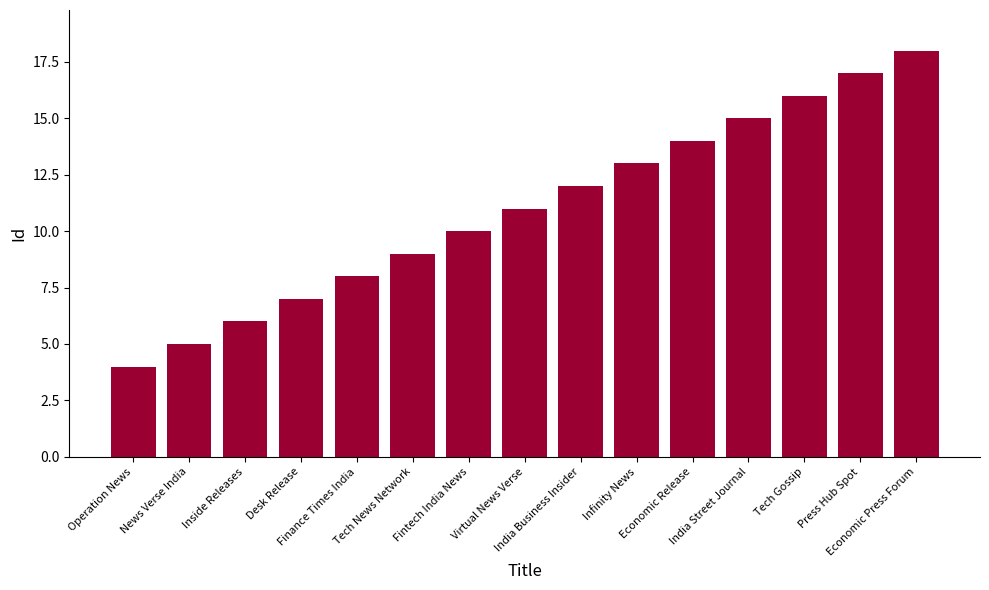

Is it true that the value at India Street Journal is 22?

False